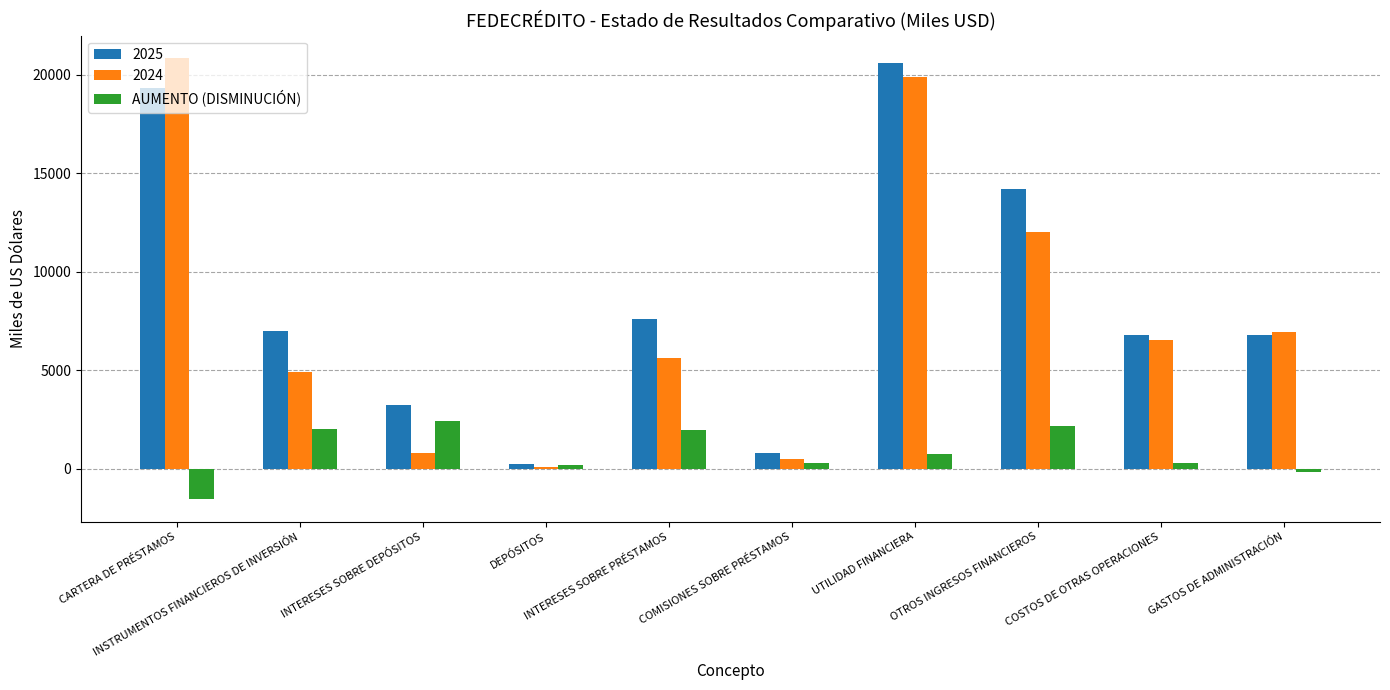

How many bars are there in total?

30